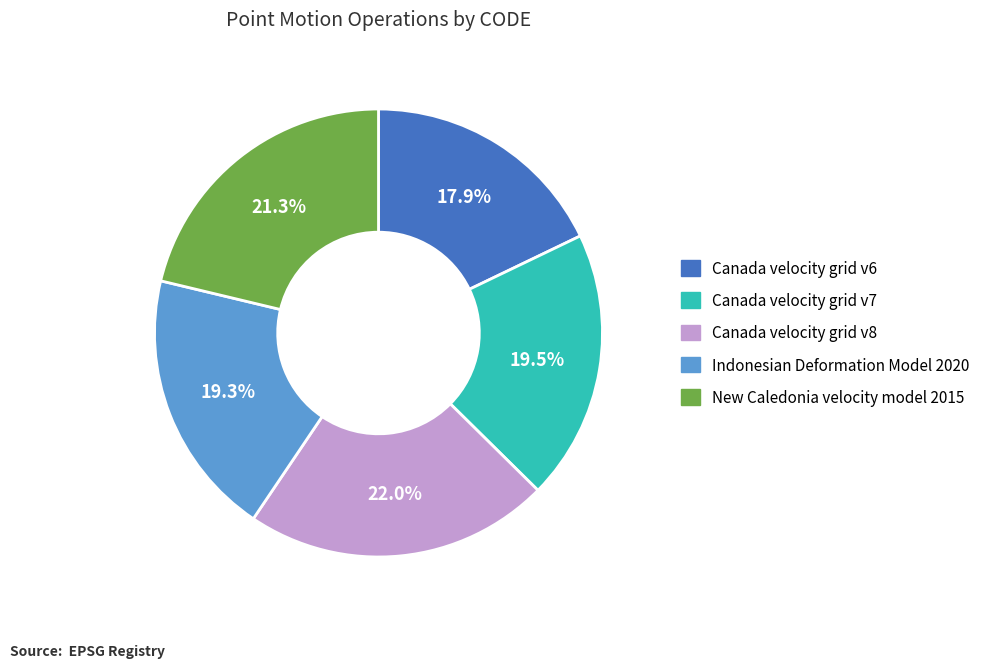

What is the largest slice in the pie chart?

Canada velocity grid v8